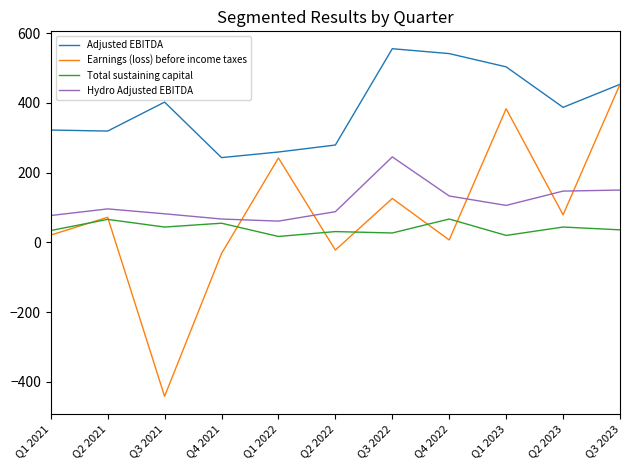

What is the total value across all series at Q3 2023?

1092